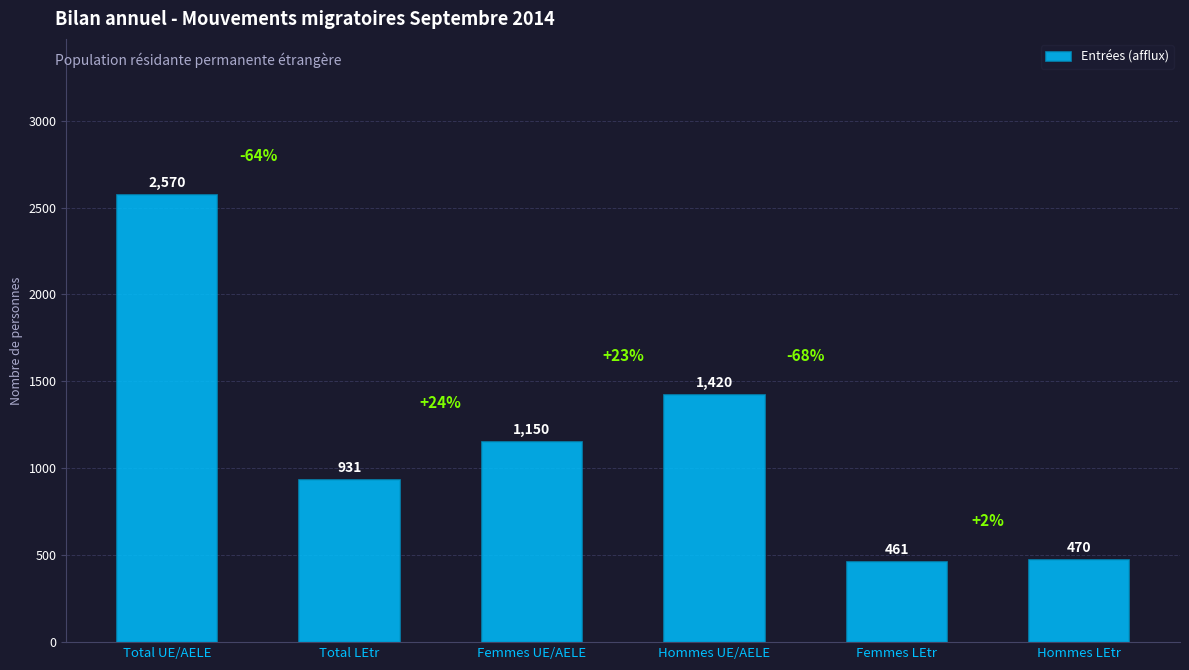

Count the number of data series in this chart.

1